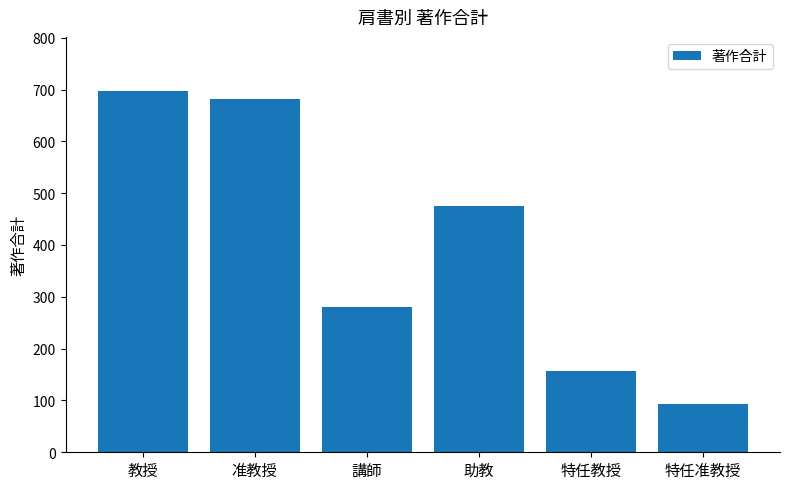

Reading left to right, what are all the values shown in this chart?

教授=697	准教授=681	講師=280	助教=476	特任教授=157	特任准教授=94